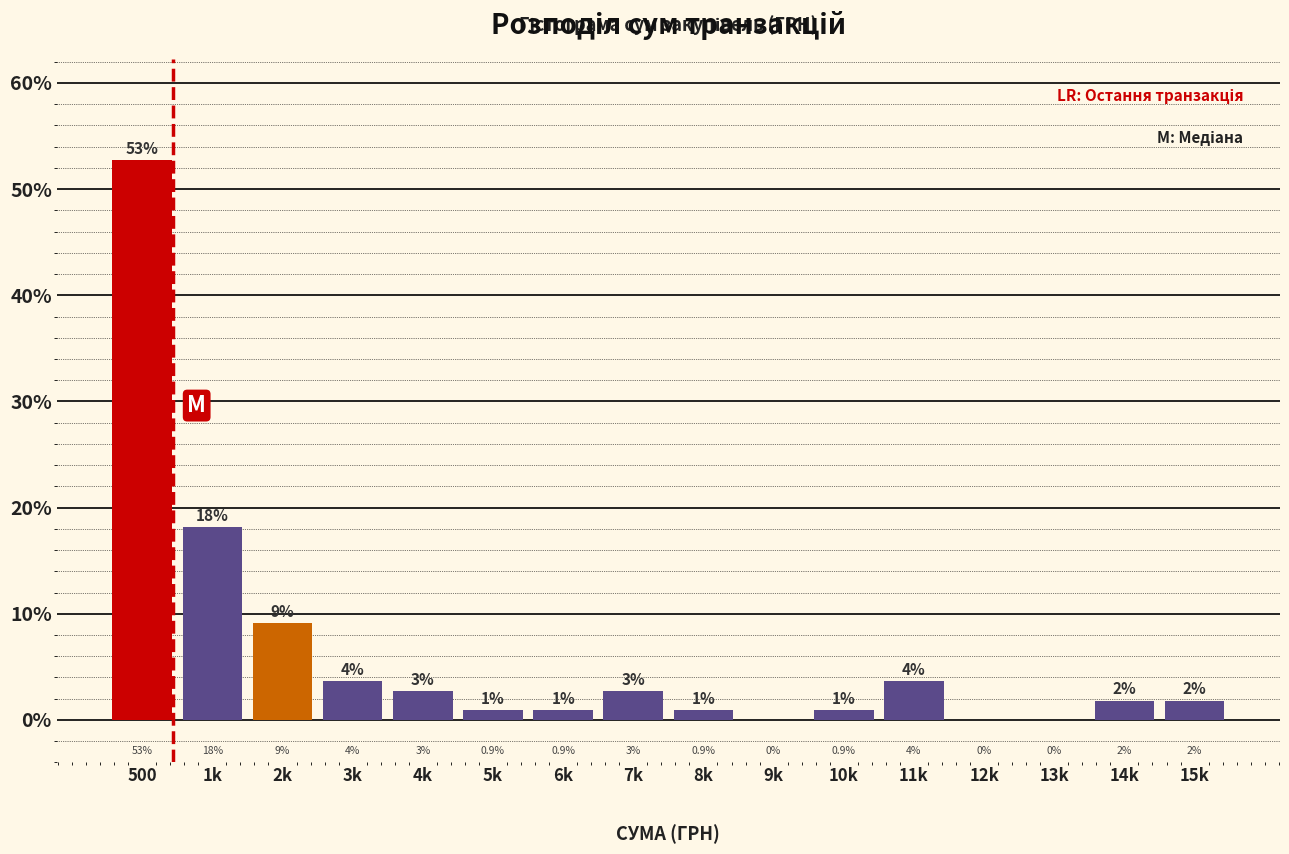

Are the bars horizontal?

No